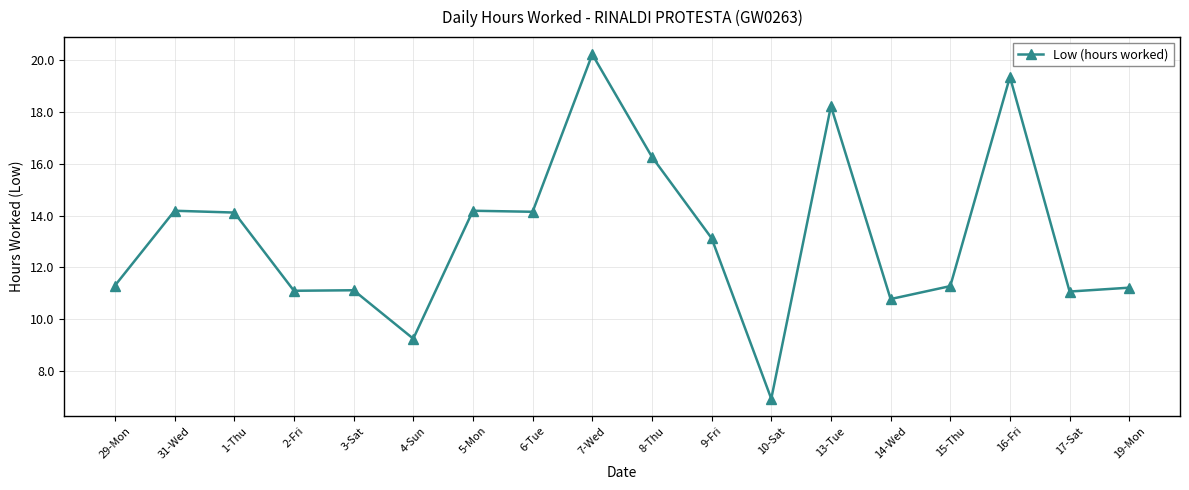

Is it true that the value at 2-Fri is 19.8?

False